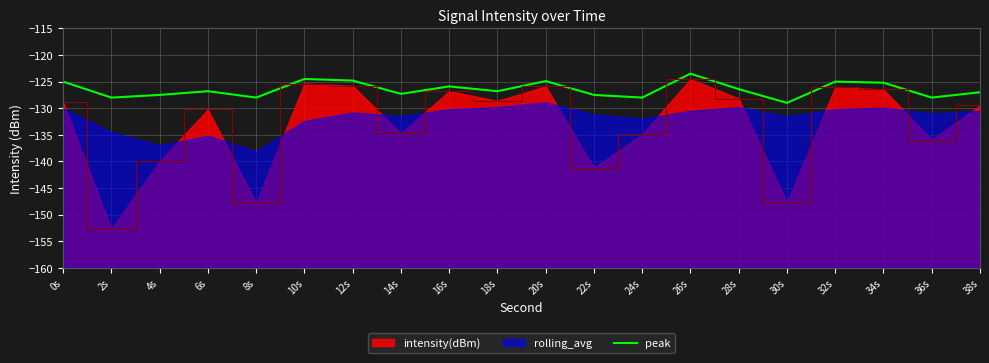

The chart shows a value of -124.8 at 12s. True or false?

True